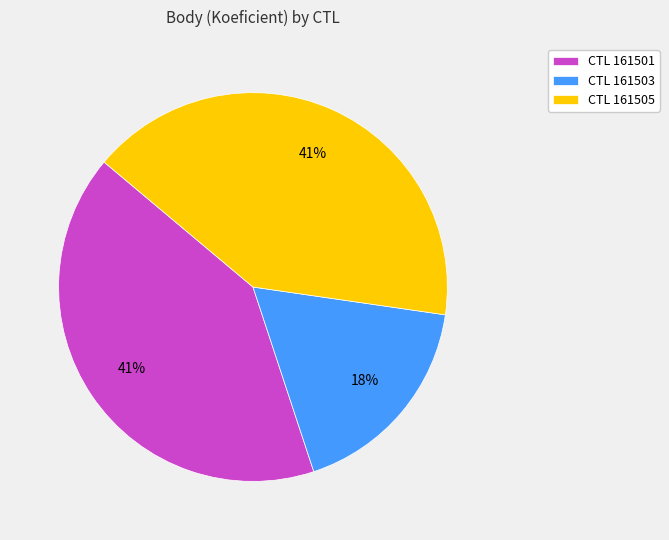

Is there any slice that represents more than half of the pie?

No